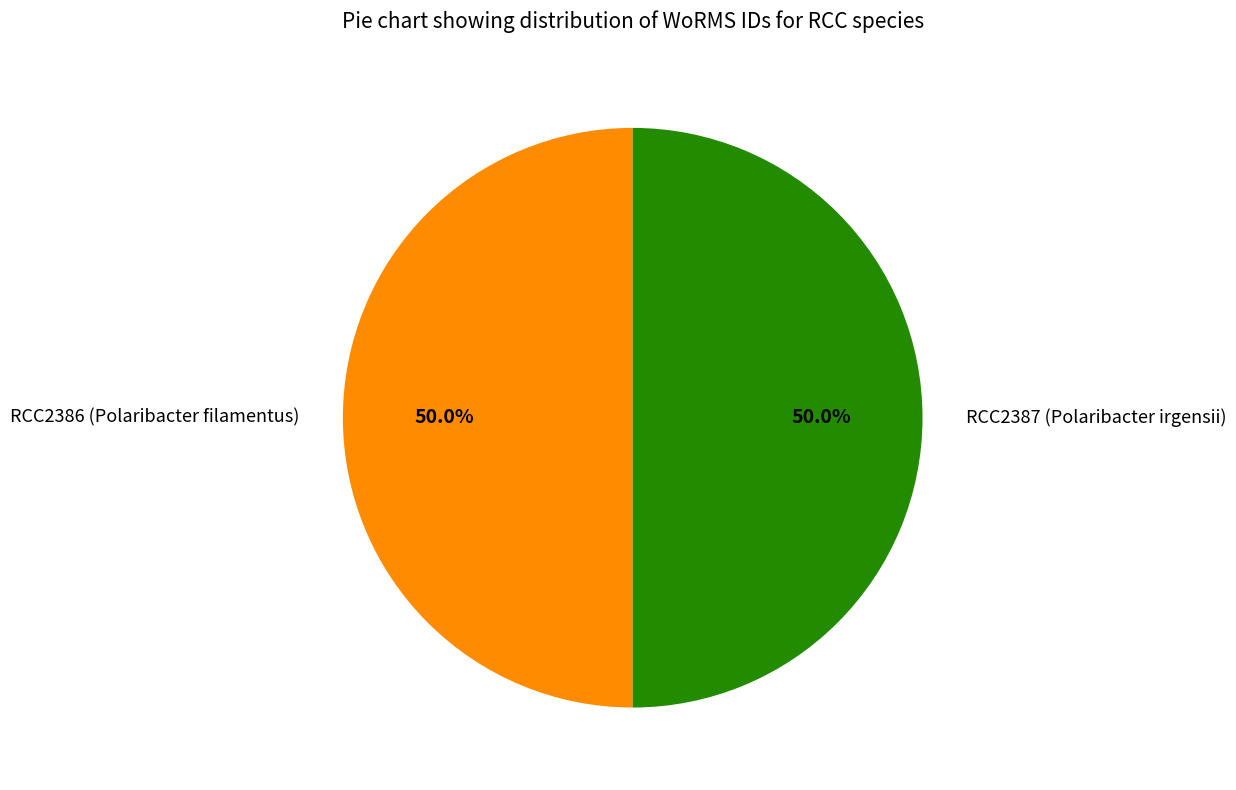

What percentage is NOT represented by RCC2387 (Polaribacter irgensii)?

50.0%